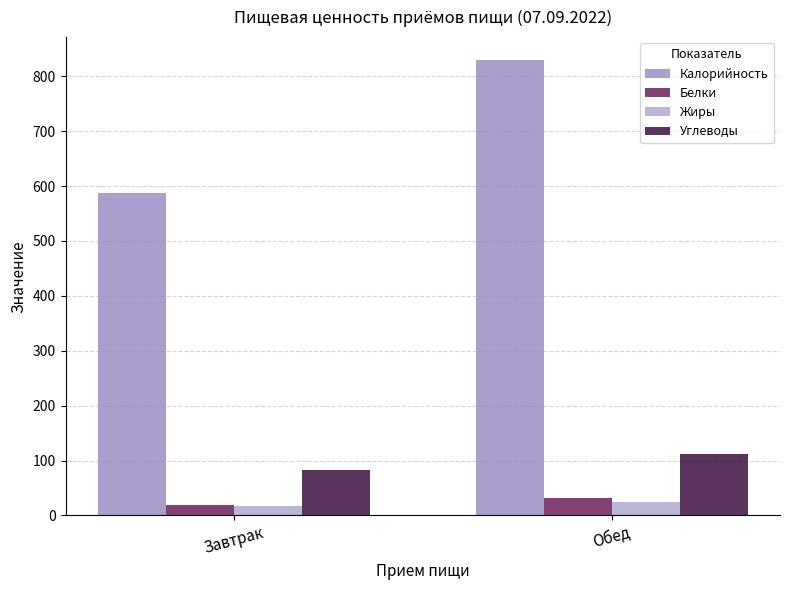

What is the label of the 1st bar from the right?

Обед